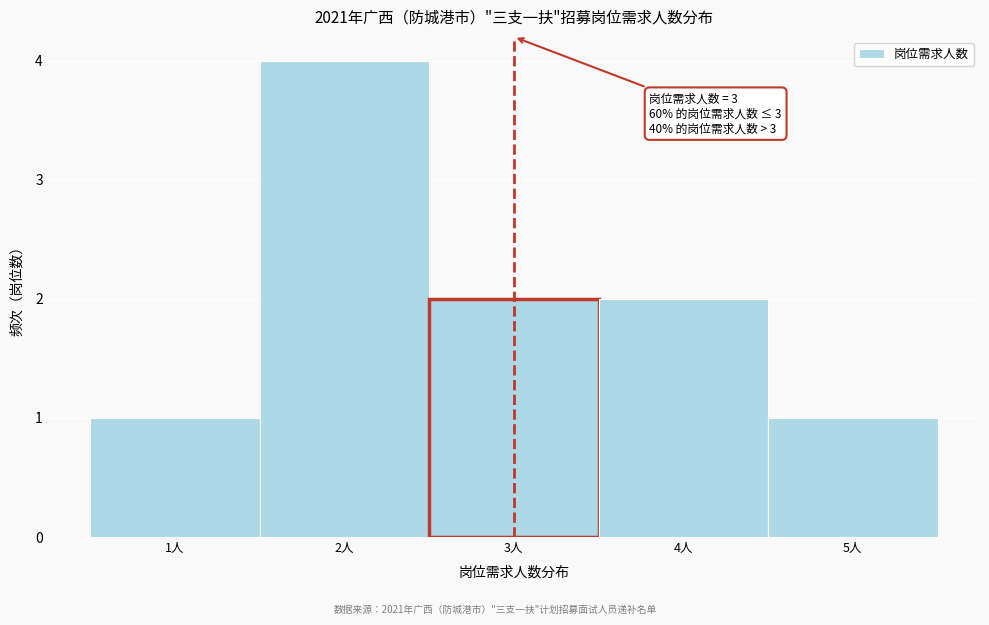

Over which range of the x-axis is the bar tallest?

1.5 to 2.5